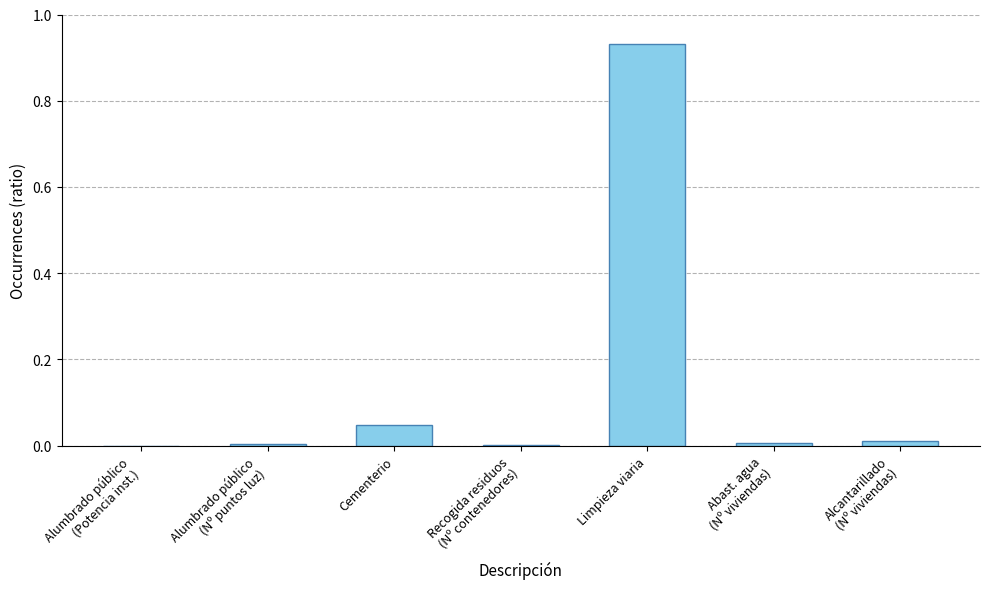

Which category has the highest value across all series?

Limpieza viaria